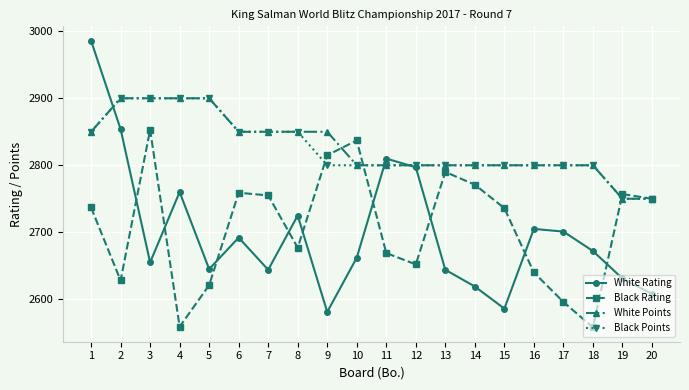

Where is White Rating nearest to the value 2783?

12